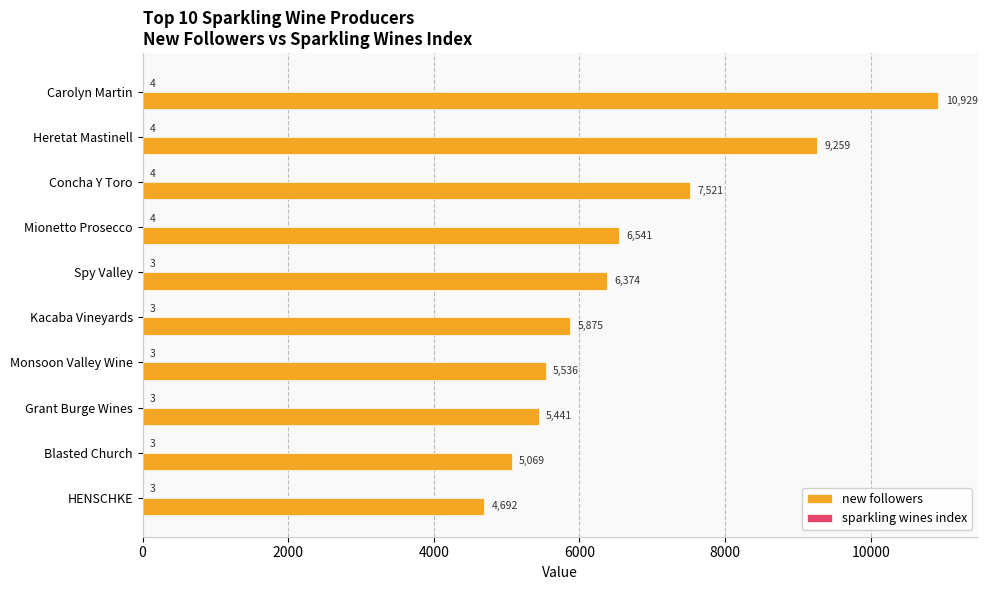

The new followers series shows 8530 at Mionetto Prosecco. True or false?

False